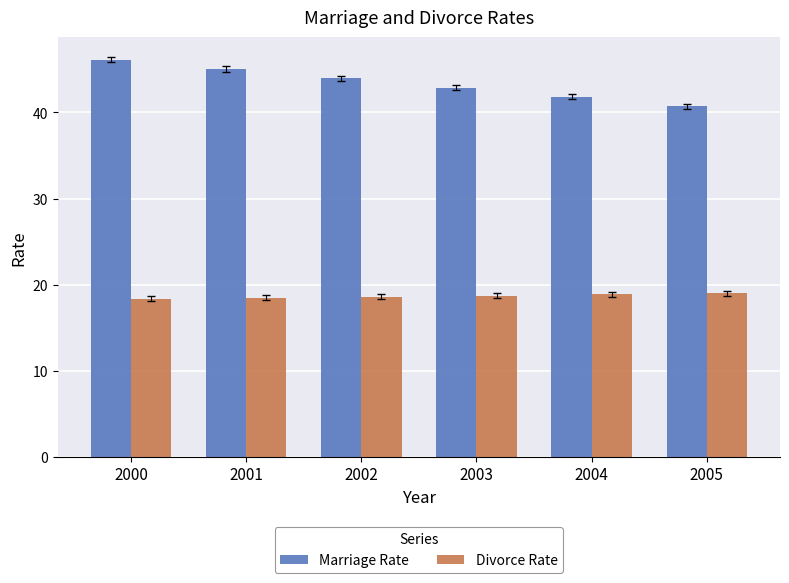

List the series in order of their overall mean, highest first.

Marriage Rate, Divorce Rate